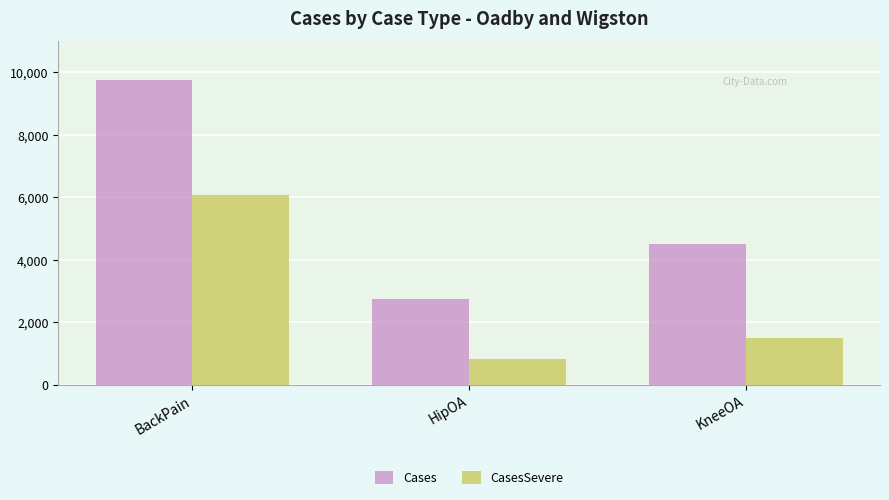

Count the Cases values in the range 2740 to 9771.

3